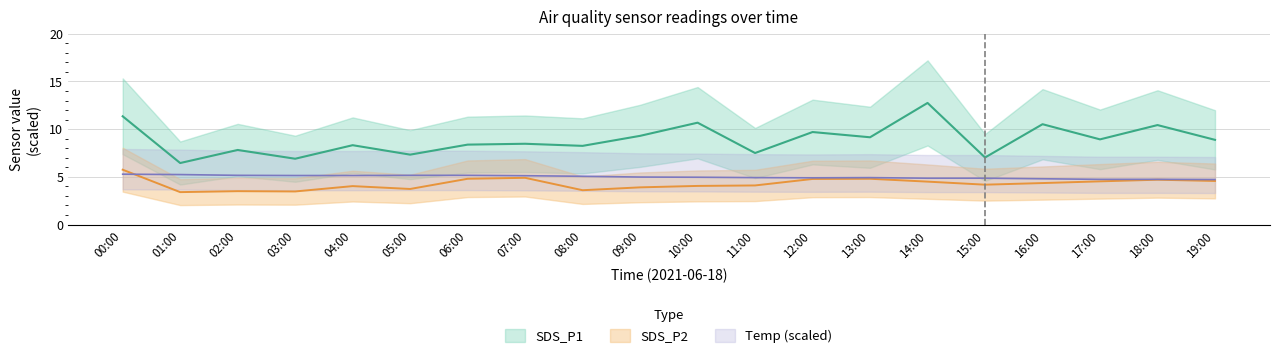

How many lines are shown in the chart?

3